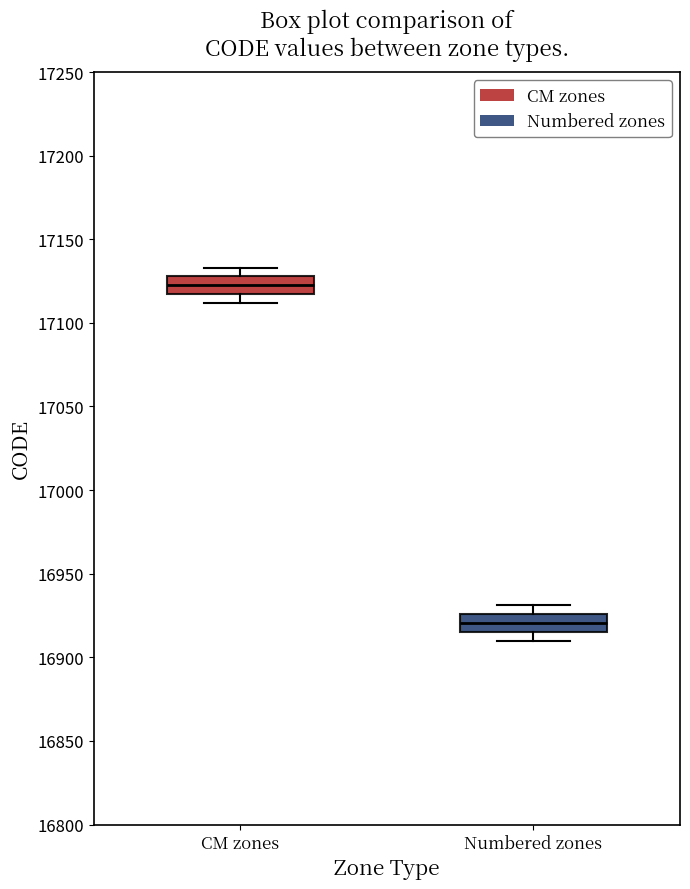

Reading left to right, transcribe this box plot: for each box, give where its median line is, the range the box spans, and where its two whiskers end, as read against the y-axis. The values are not printed on the chart, so give them approximately, as read against the axis.

CM zones: median 17125, box 17115 to 17130, whiskers 17110 to 17135
Numbered zones: median 16920, box 16915 to 16925, whiskers 16910 to 16930